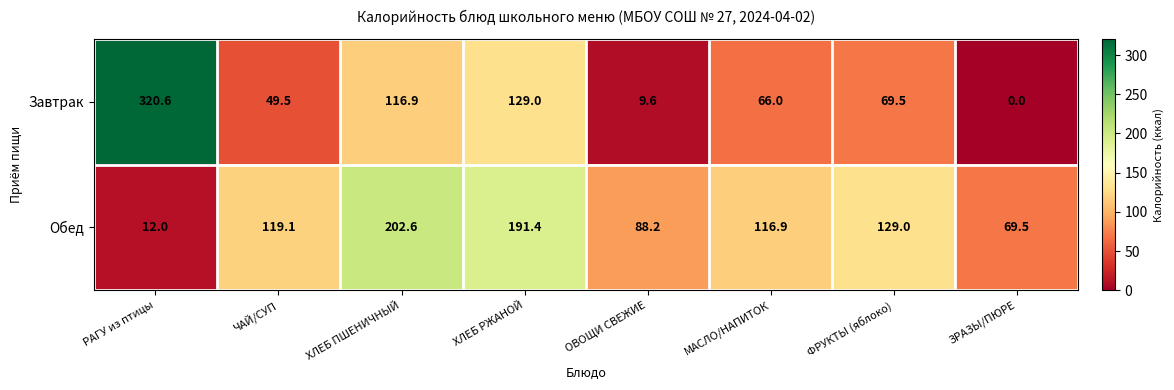

What is the sum of all Обед values?

928.7